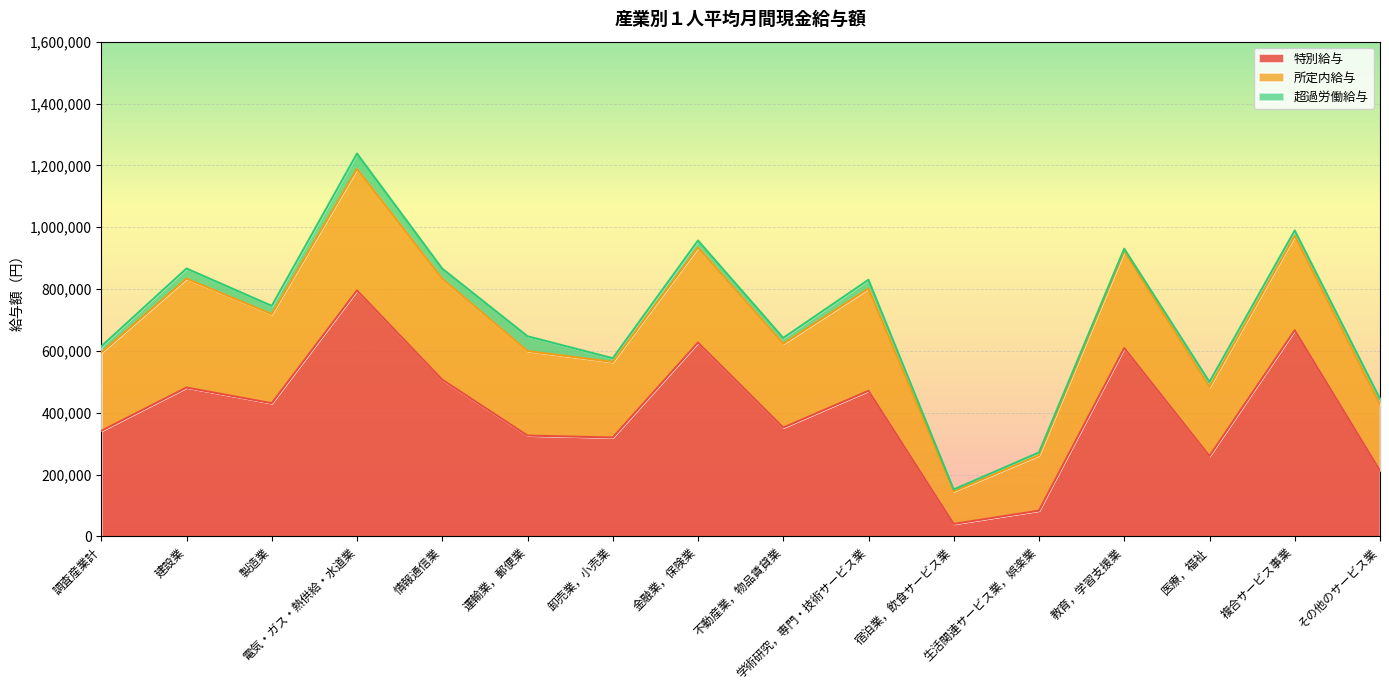

What is the sum of all 超過労働給与 values?

367295